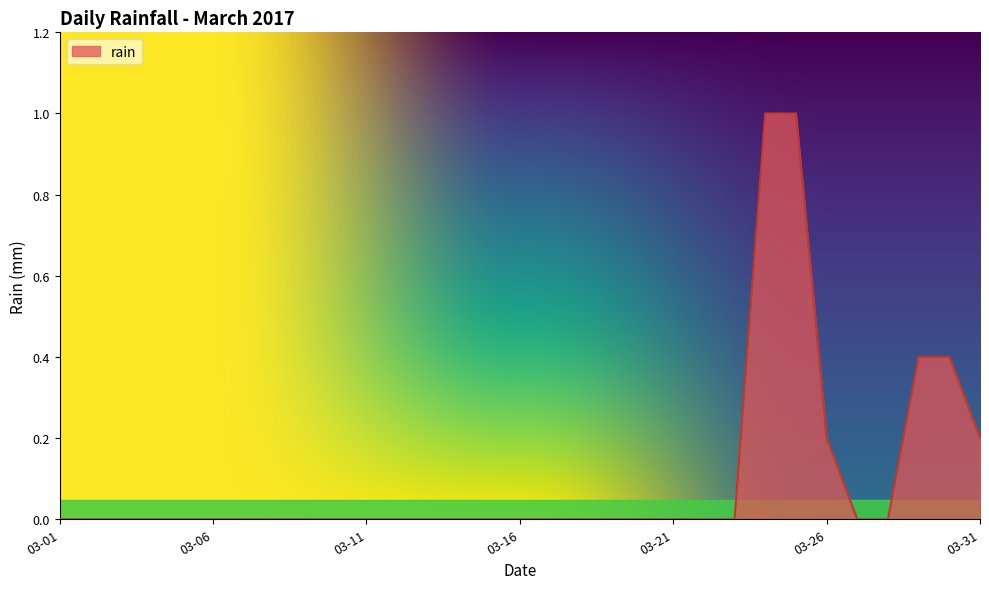

What is the maximum value shown in the chart?

1.0